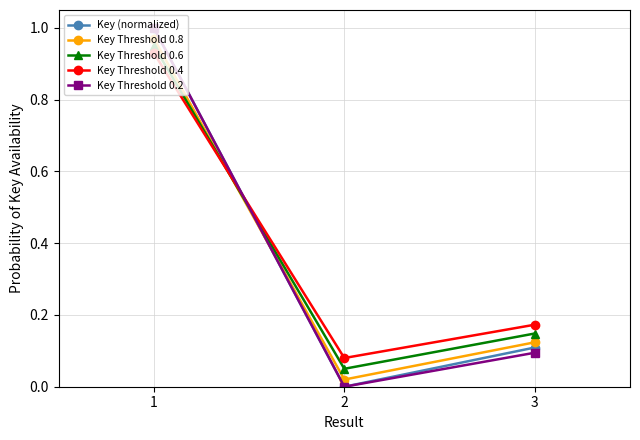

What are all the series names shown in the legend?

Key (normalized), Key Threshold 0.8, Key Threshold 0.6, Key Threshold 0.4, Key Threshold 0.2